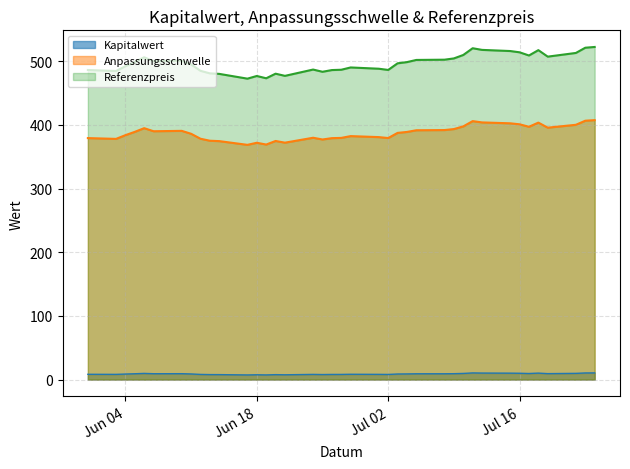

Where is Anpassungsschwelle nearest to the value 388?

2024-07-03